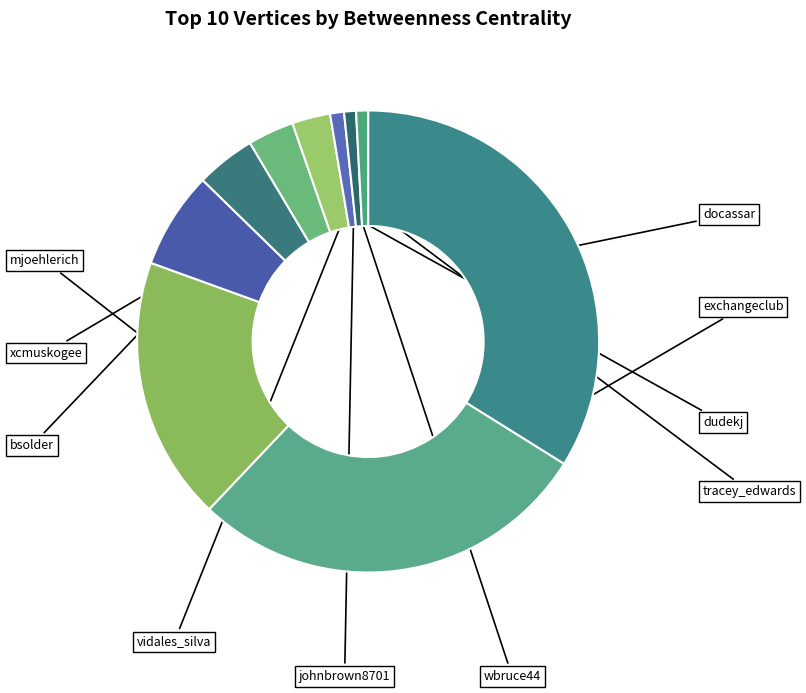

To the nearest percent, what is the difference between the largest and smallest slice percentages?

33%